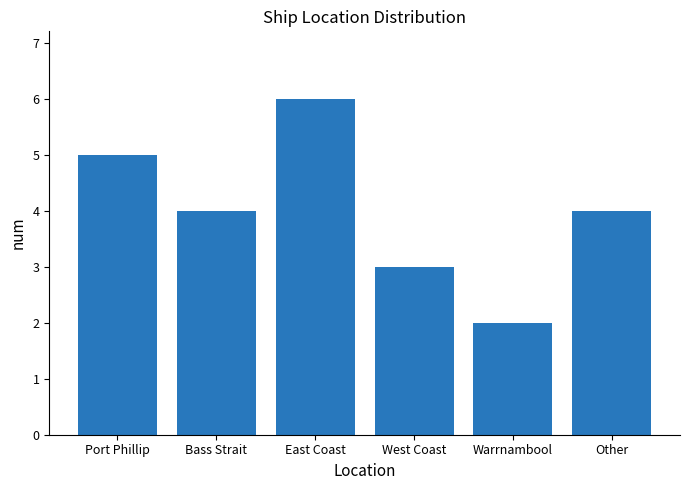

What is the greatest value displayed?

6